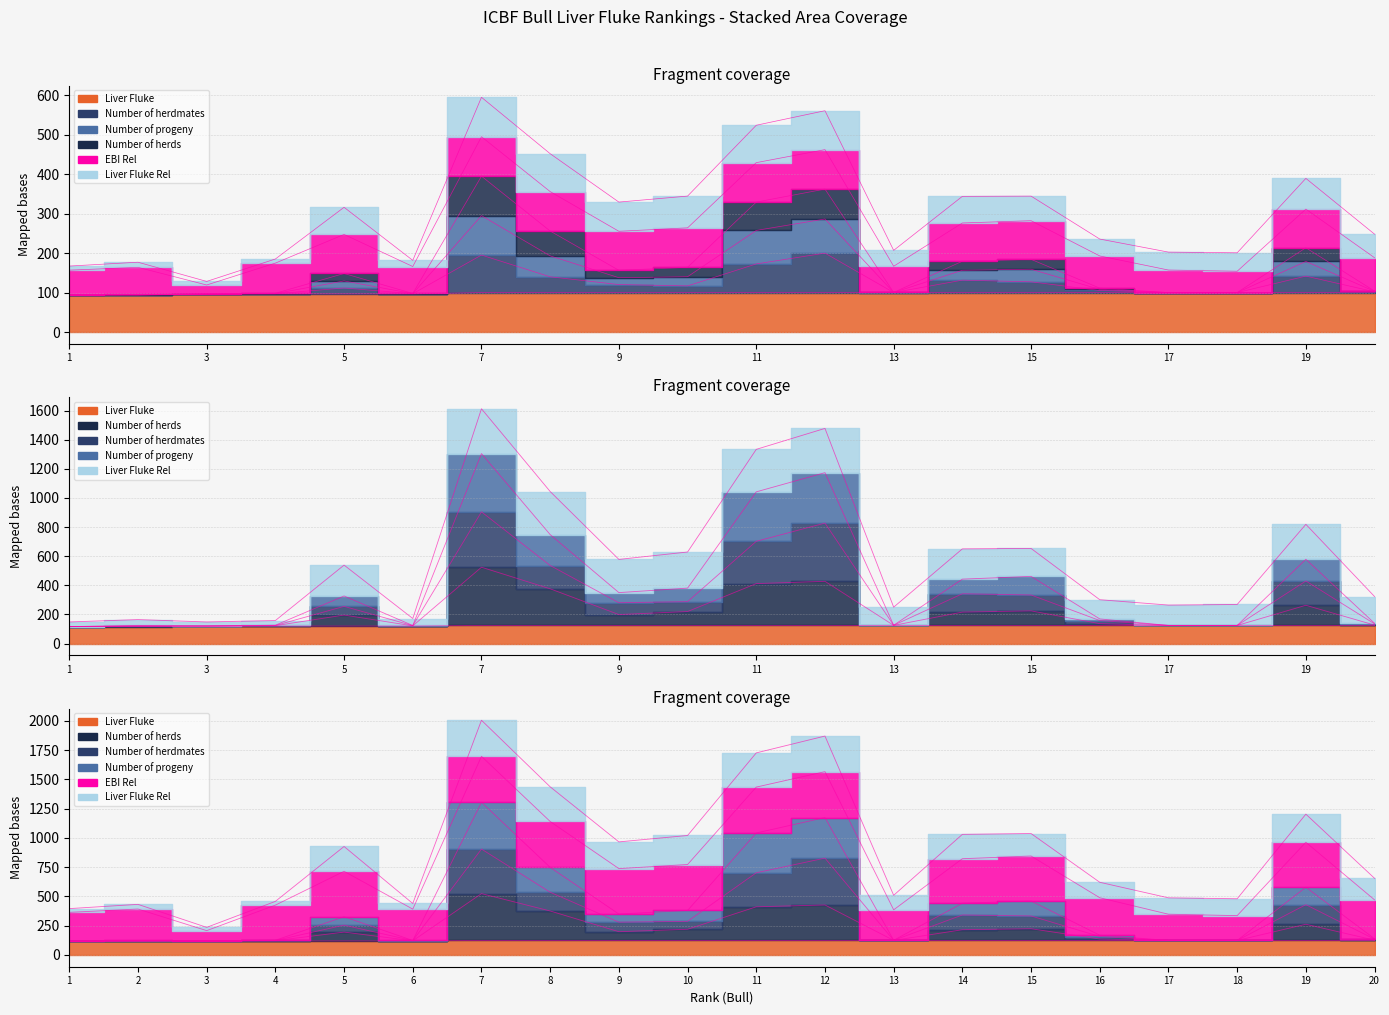

True or false: Number of herds has more than 1 interior local peaks.

True